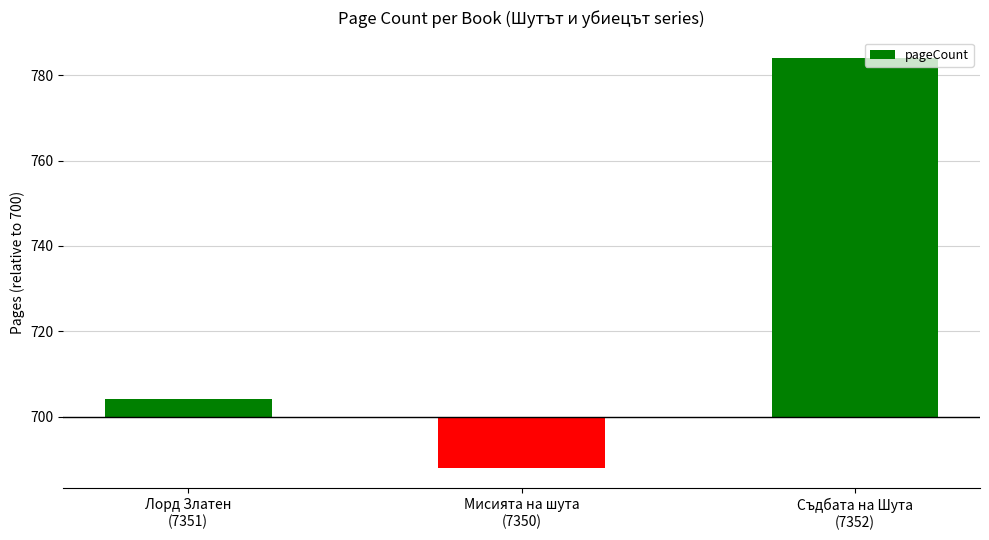

Which category has the highest value across all series?

Съдбата на Шута
(7352)